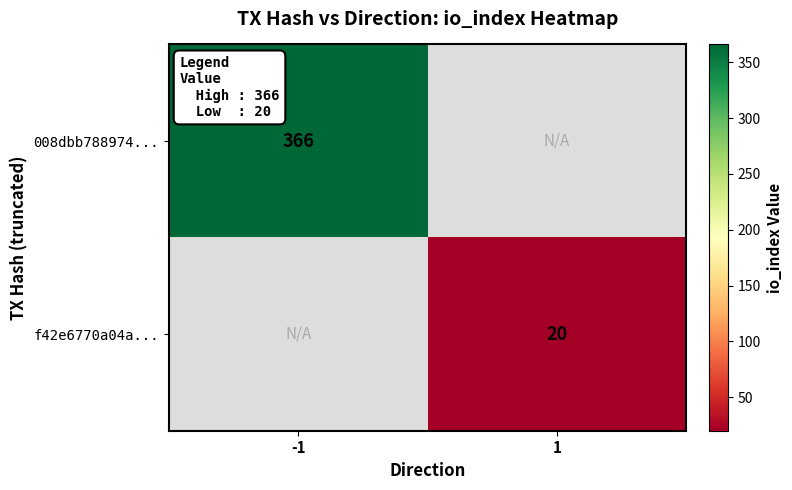

The value of 008dbb788974... at -1 is 136. True or false?

False